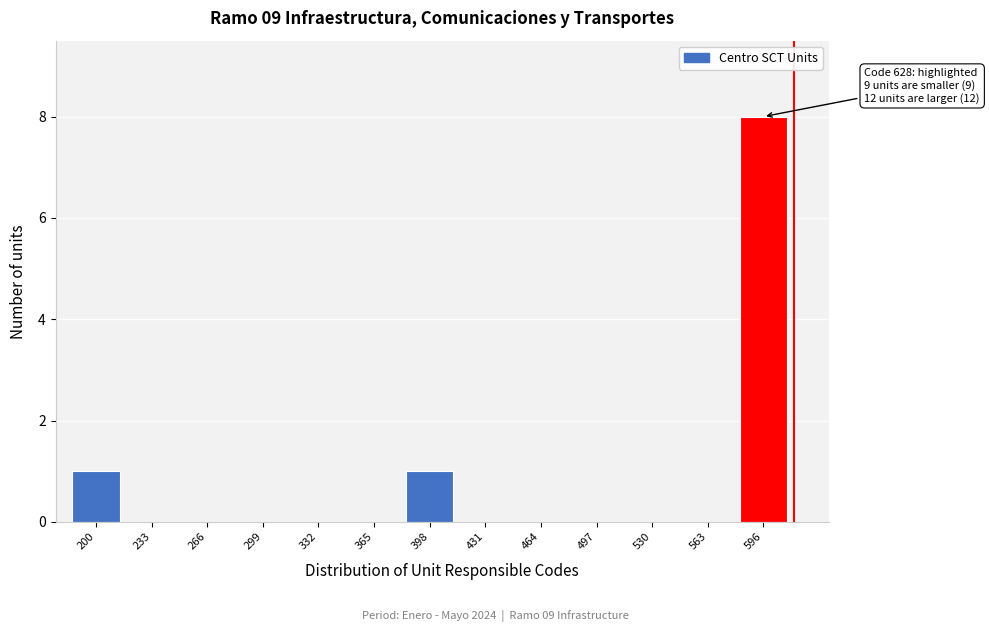

Reading right to left, list all the values displayed in this chart.

596=8	563=0	530=0	497=0	464=0	431=0	398=1	365=0	332=0	299=0	266=0	233=0	200=1